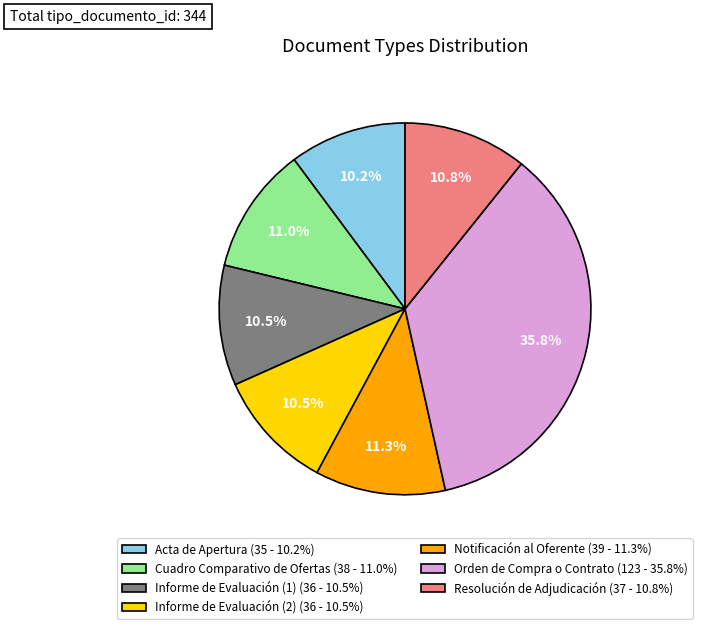

Does Informe de Evaluación (2) (36 - 10.5%) account for over 50% of the chart?

No